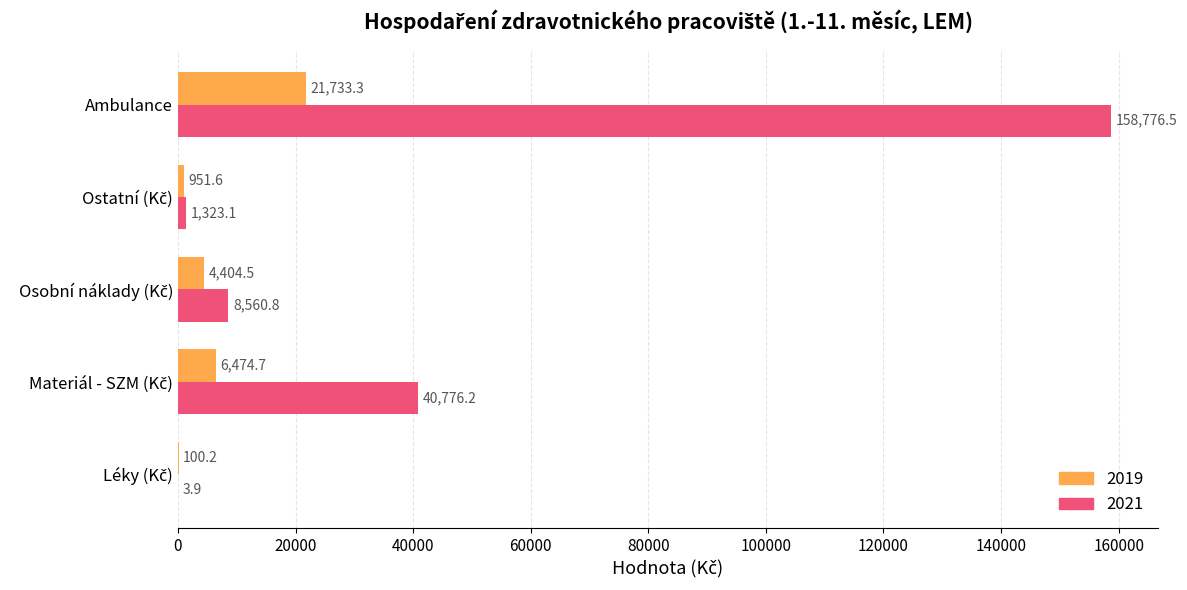

How many values in the 2019 series exceed 4404?

3